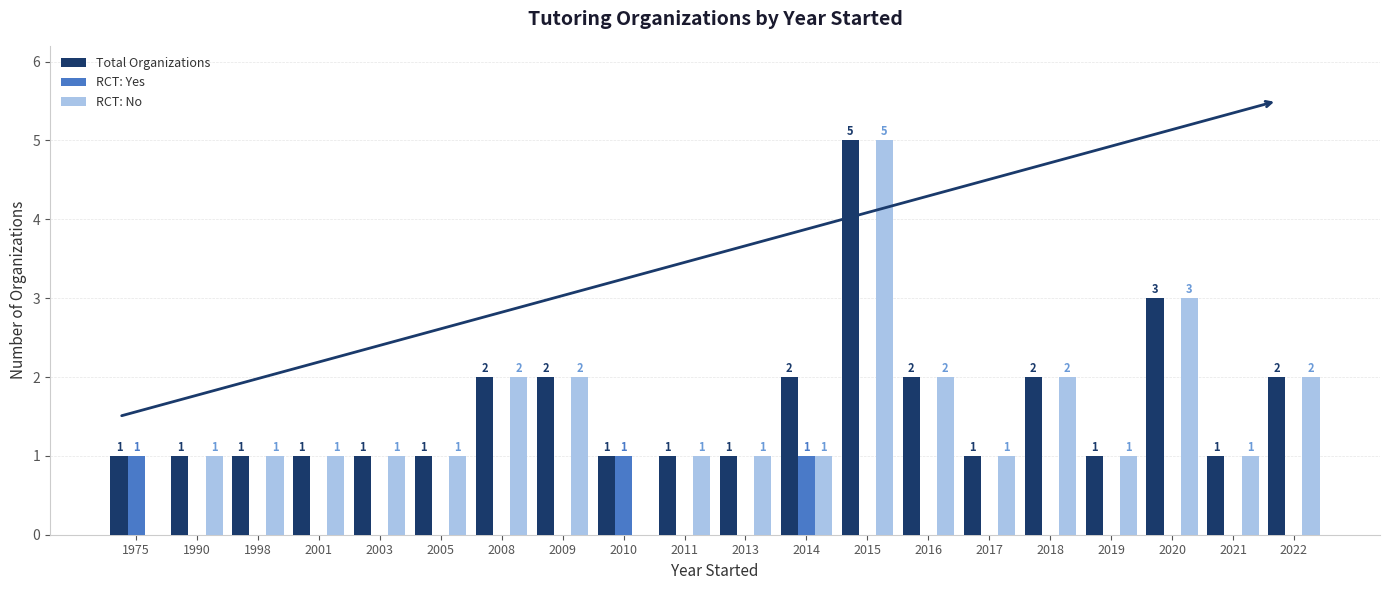

Does the chart contain stacked bars?

No